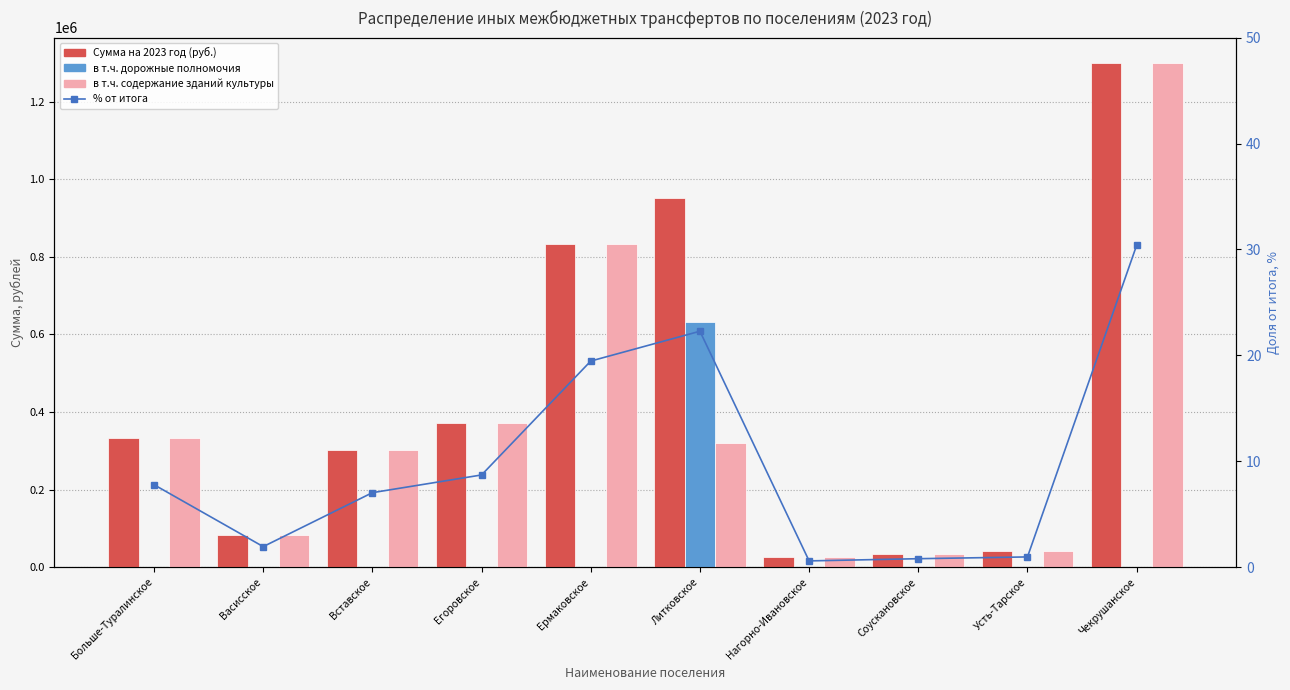

What are all the series names shown in the legend?

Сумма на 2023 год (руб.), в т.ч. дорожные полномочия, в т.ч. содержание зданий культуры, % от итога